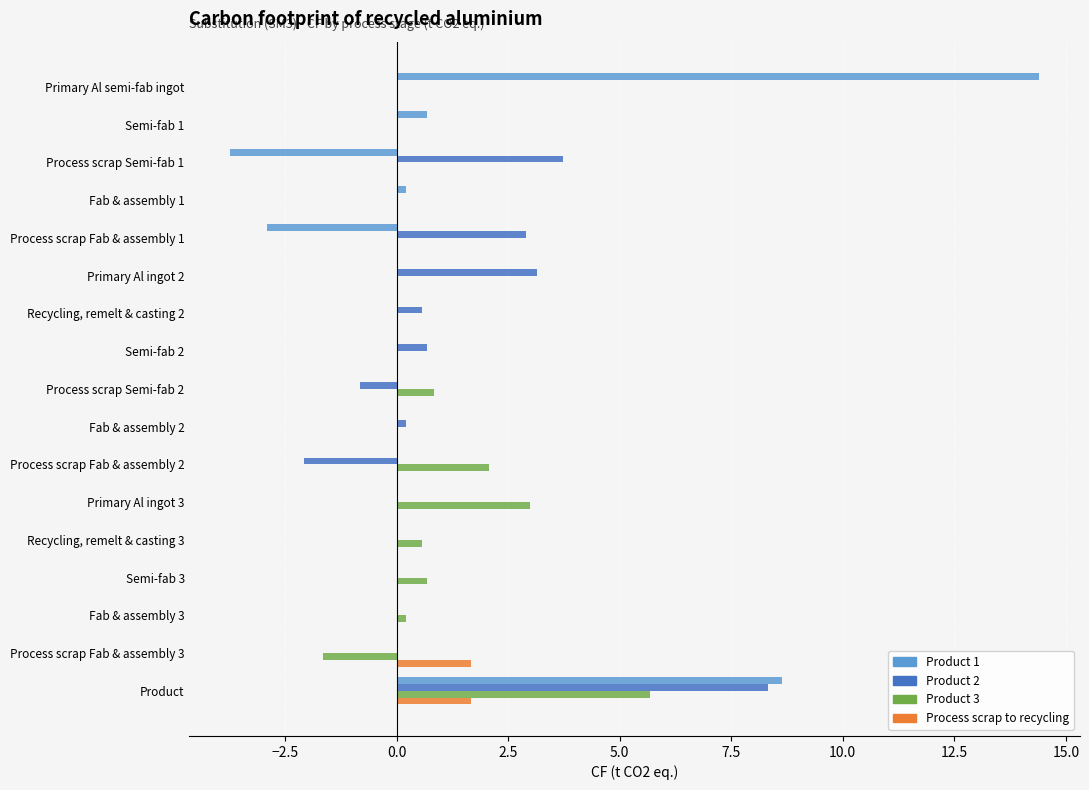

True or false: Product 3 has a value of 3.0 at Primary Al ingot 3.

True